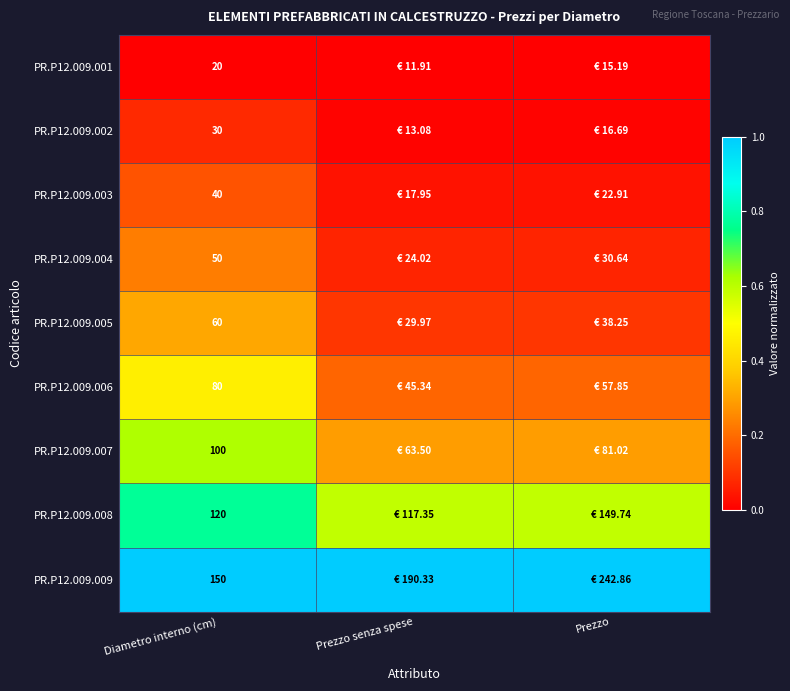

Is the value of PR.P12.009.007 at Diametro interno (cm) greater than the value of PR.P12.009.009 at Diametro interno (cm)?

No